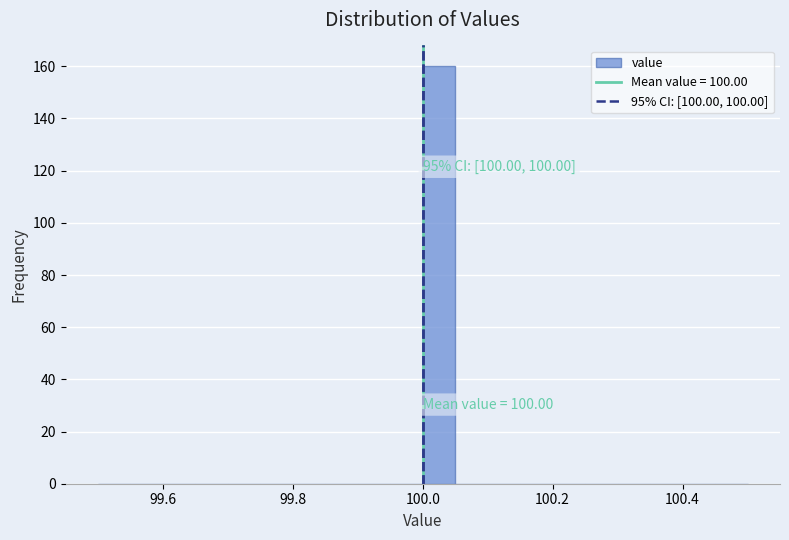

Read against the x-axis, roughly where is the centre of the tallest bar?

100.02